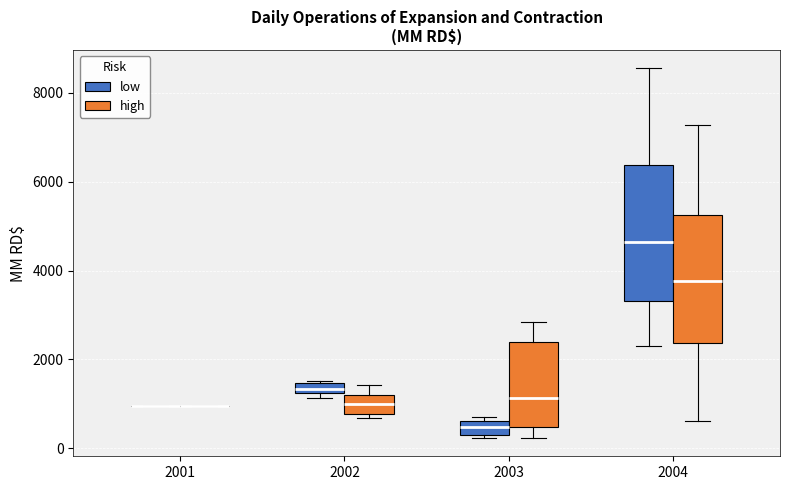

Where does the lower whisker of the box for 2003 (high) end on the y-axis? The values are not printed on the chart, so give them approximately, as read against the axis.

200